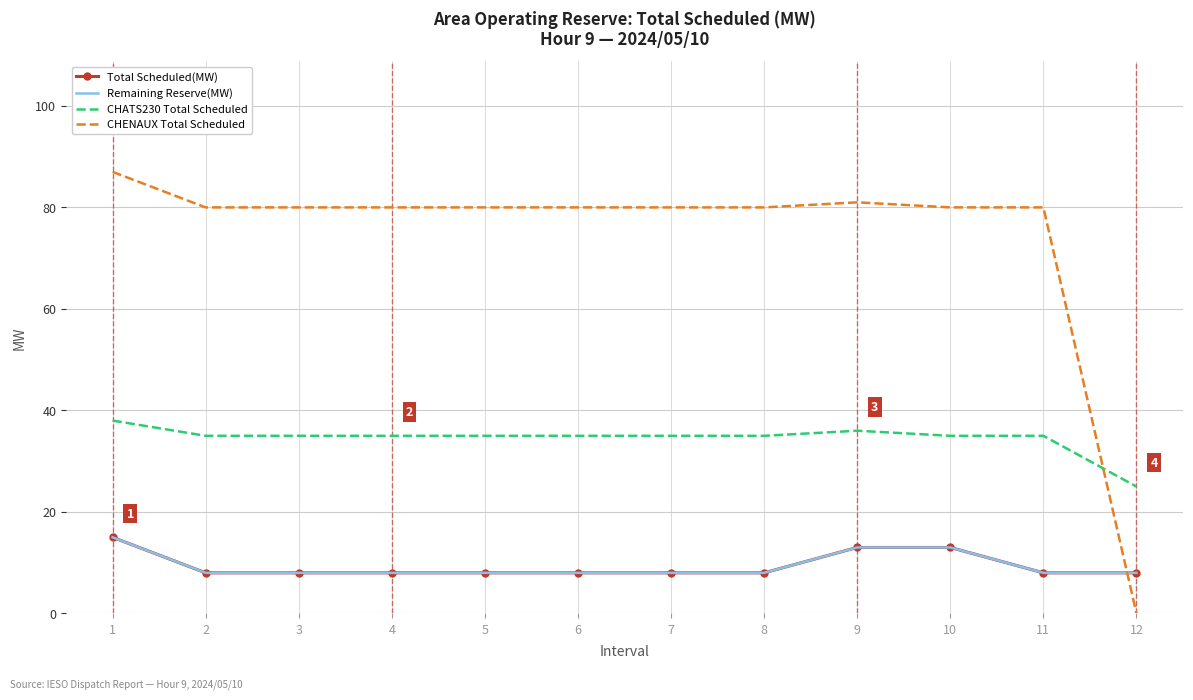

What is the value of the CHENAUX Total Scheduled point at the 7th from the left?

80